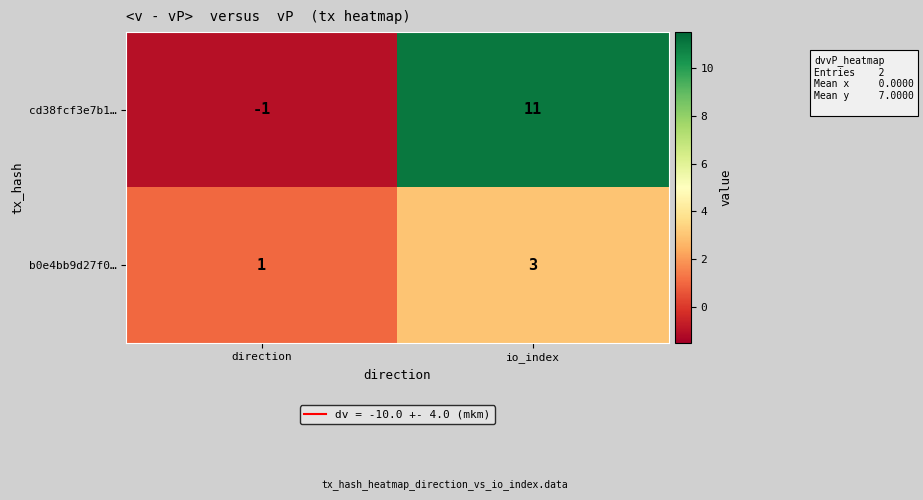

At which category is the sum across all series the highest?

io_index